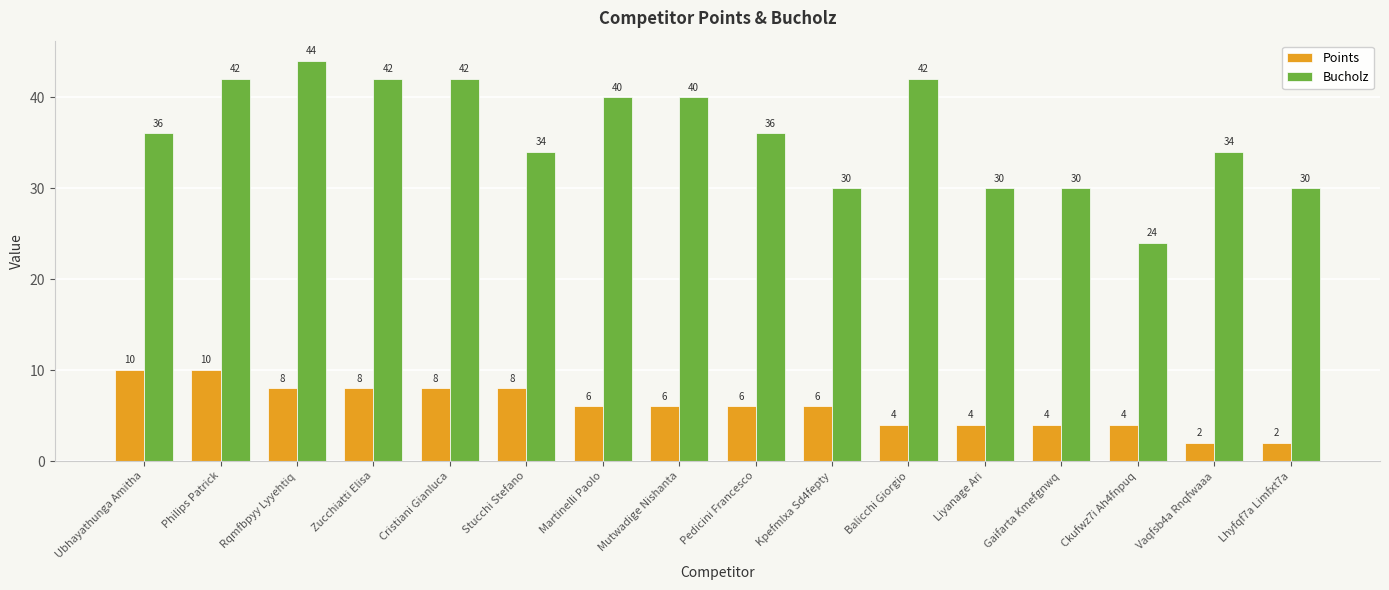

Rank the series by their maximum value, from highest to lowest.

Bucholz, Points